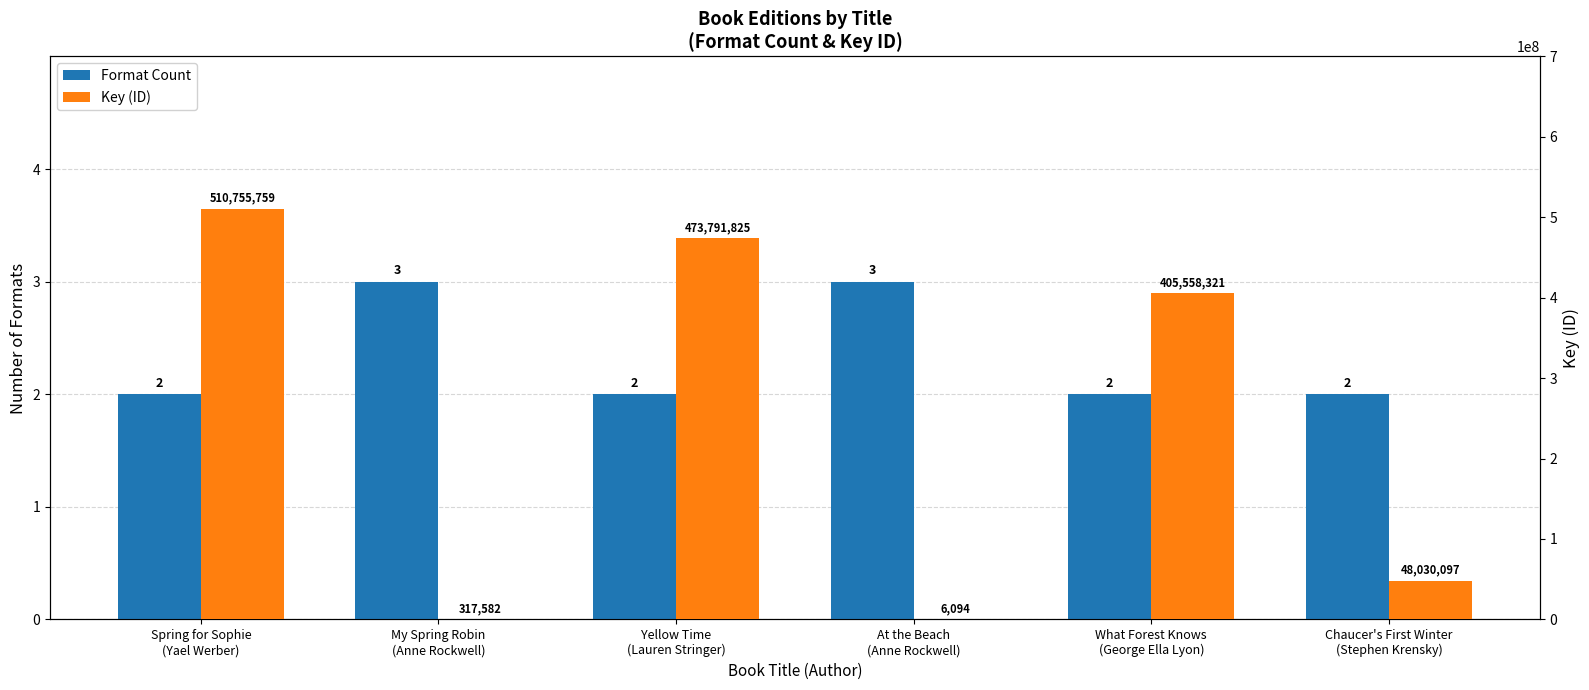

Count the number of categories in the chart.

6